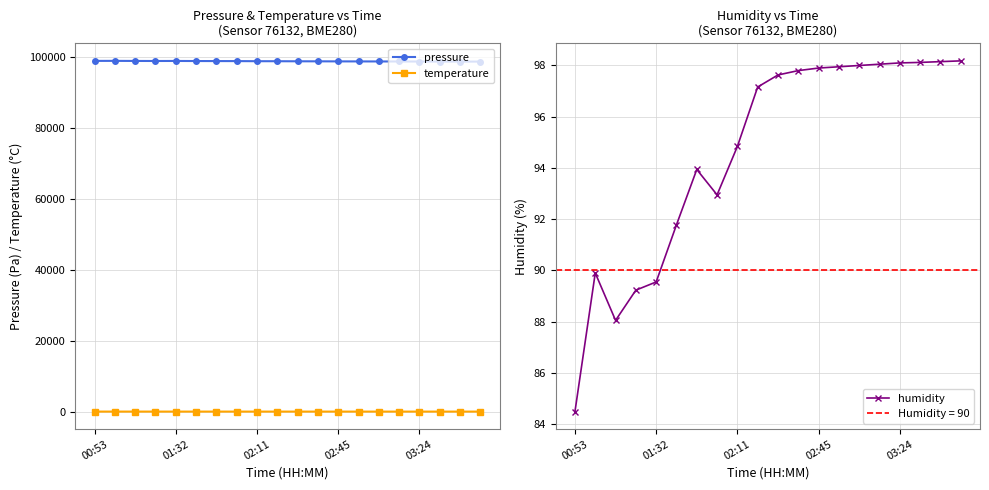

True or false: temperature and pressure intersect in this chart.

False